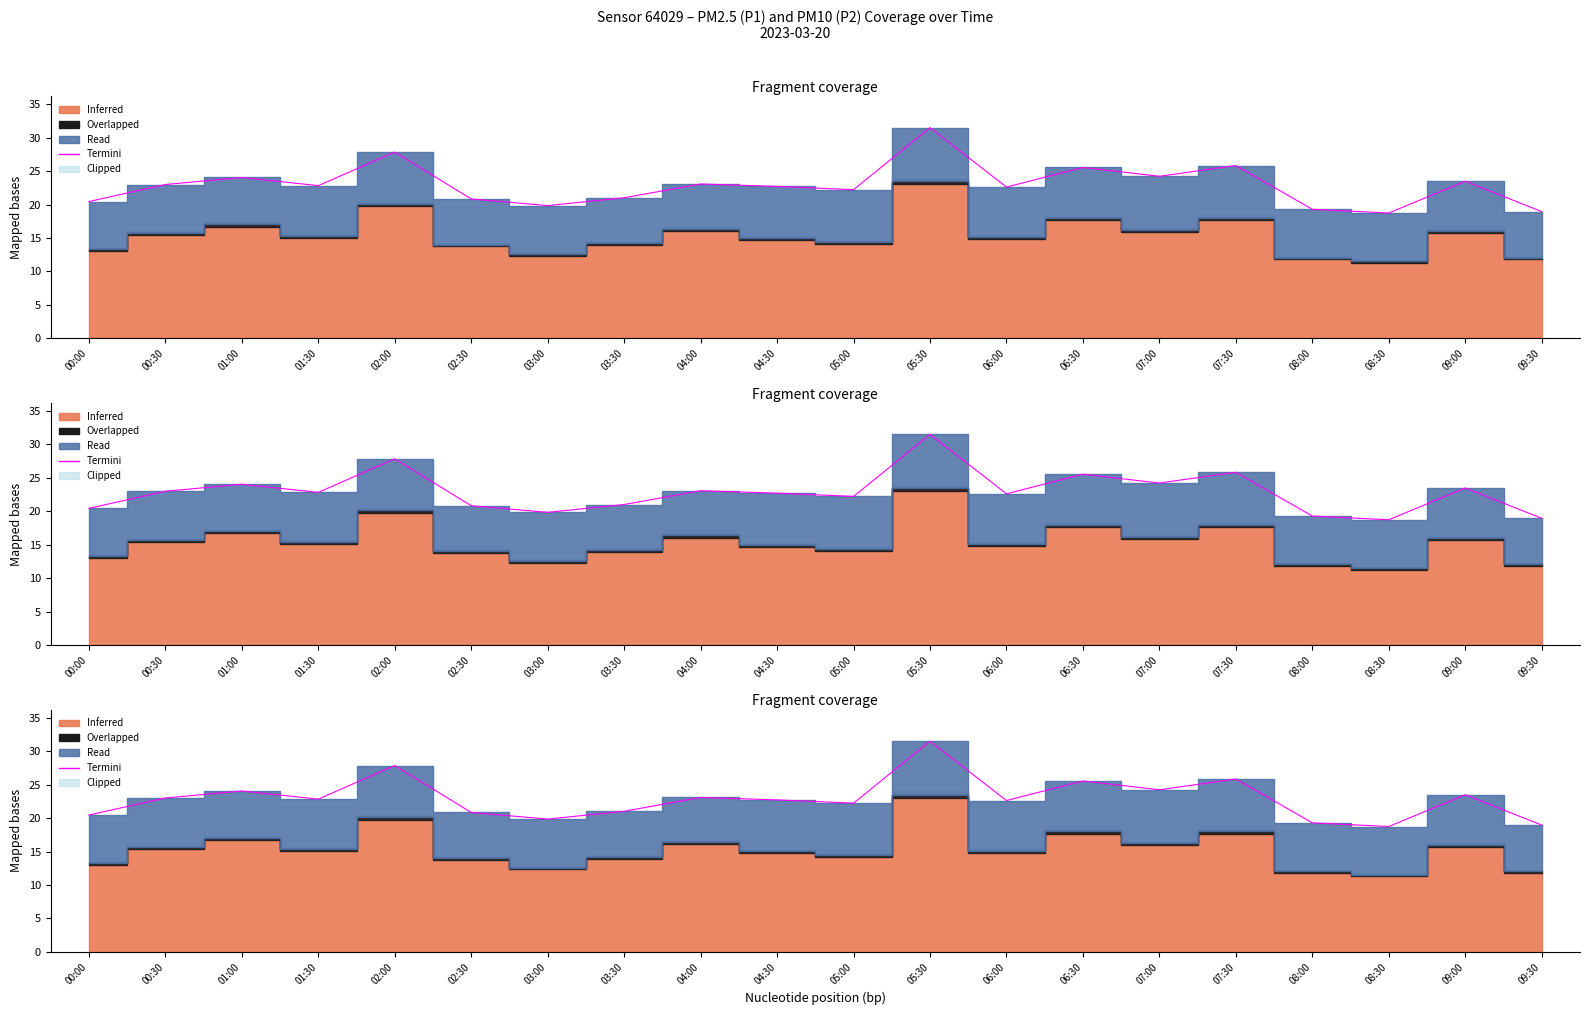

True or false: the data has more than 2 interior local peaks.

True